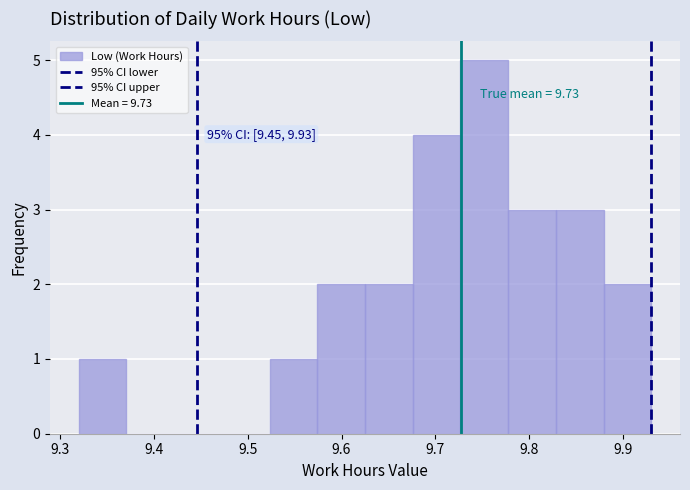

Which range on the x-axis has the tallest bar?

9.73 to 9.78